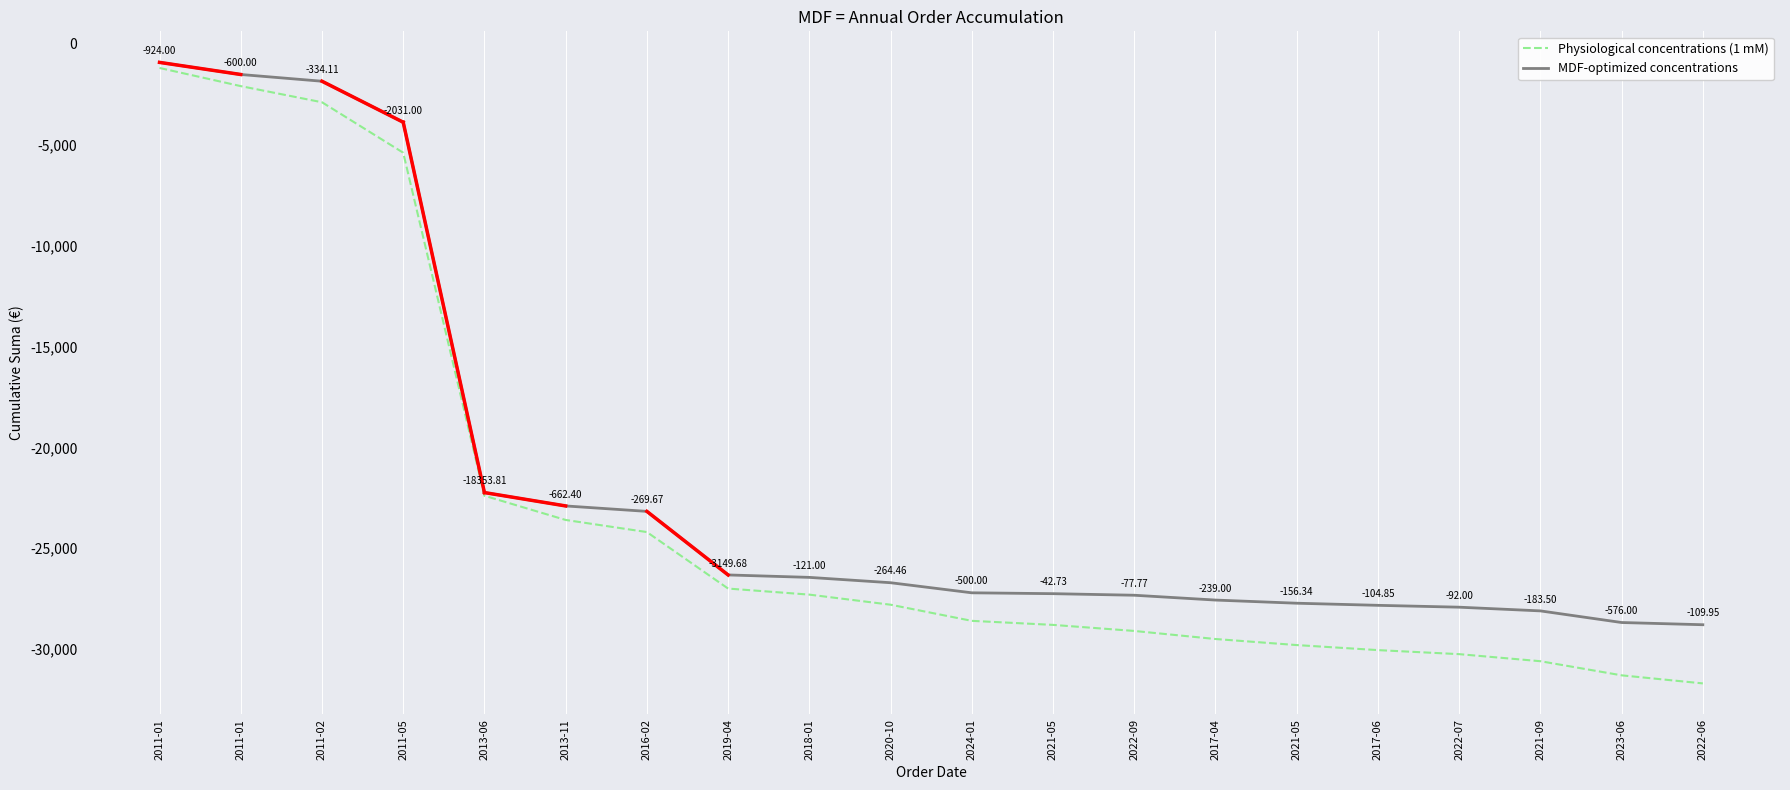

True or false: Physiological concentrations (1 mM) has a value of -44874.6 at 2022-09.

False